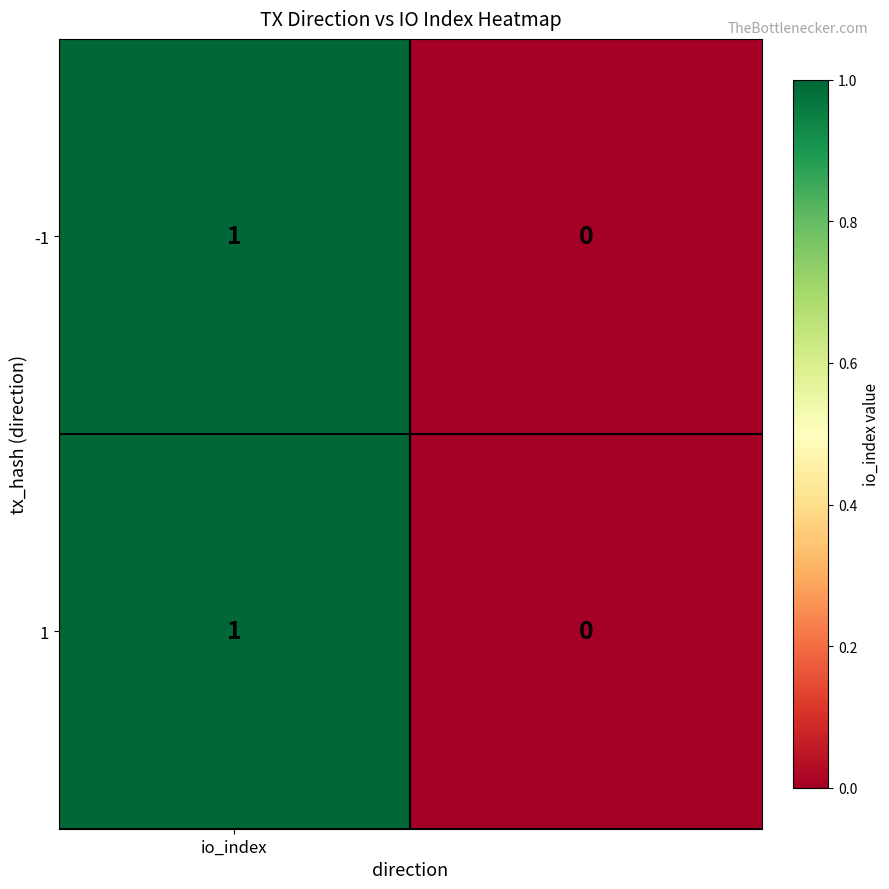

Reading left to right, transcribe all the data shown in this chart.

-1: 1	0
1: 1	0